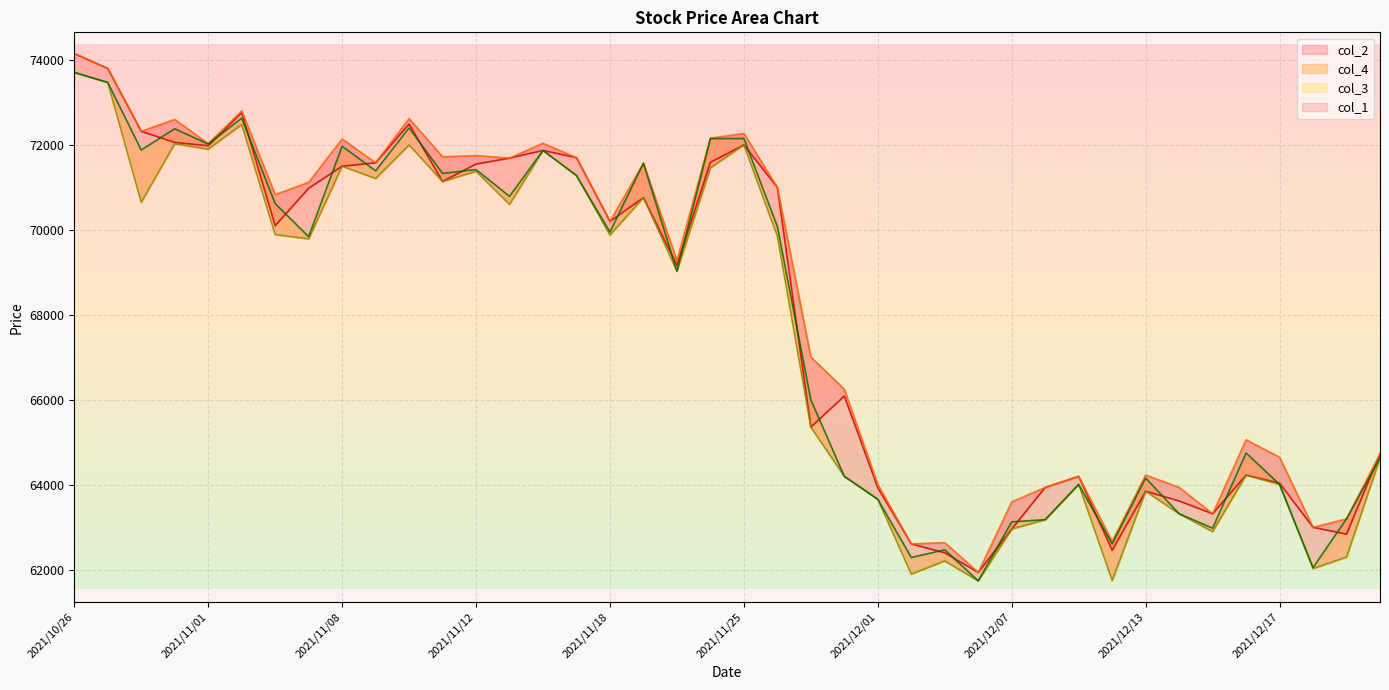

Reading left to right, transcribe all the data shown in this chart.

col_1: 74150	73800	72320	72060	71980	72760	70100	70980	71500	71580	72490	71140	71550	71690	71870	71700	70200	70760	69170	71590	72000	71000	65360	66090	63930	62610	62400	61940	62960	63940	64200	62460	63850	63620	63320	64230	64040	63000	62840	64730
col_2: 74150	73800	72320	72600	72030	72800	70830	71120	72140	71580	72620	71720	71750	71690	72040	71700	70200	71570	69280	72160	72270	71000	67010	66250	64010	62610	62640	61940	63600	63940	64200	62670	64230	63940	63320	65060	64650	63000	63200	64730
col_3: 73700	73470	70650	72030	71900	72480	69890	69790	71500	71210	72000	71140	71380	70600	71870	71280	69880	70760	69030	71460	72000	69850	65360	64200	63660	61900	62210	61740	62960	63180	64010	61750	63850	63320	62900	64230	64010	62030	62300	64630
col_4: 73710	73470	71880	72380	72020	72630	70620	69840	71970	71390	72400	71330	71420	70790	71870	71280	69950	71570	69030	72150	72150	70080	66000	64200	63660	62290	62470	61740	63130	63180	64010	62610	64160	63320	62980	64750	64010	62050	63200	64630